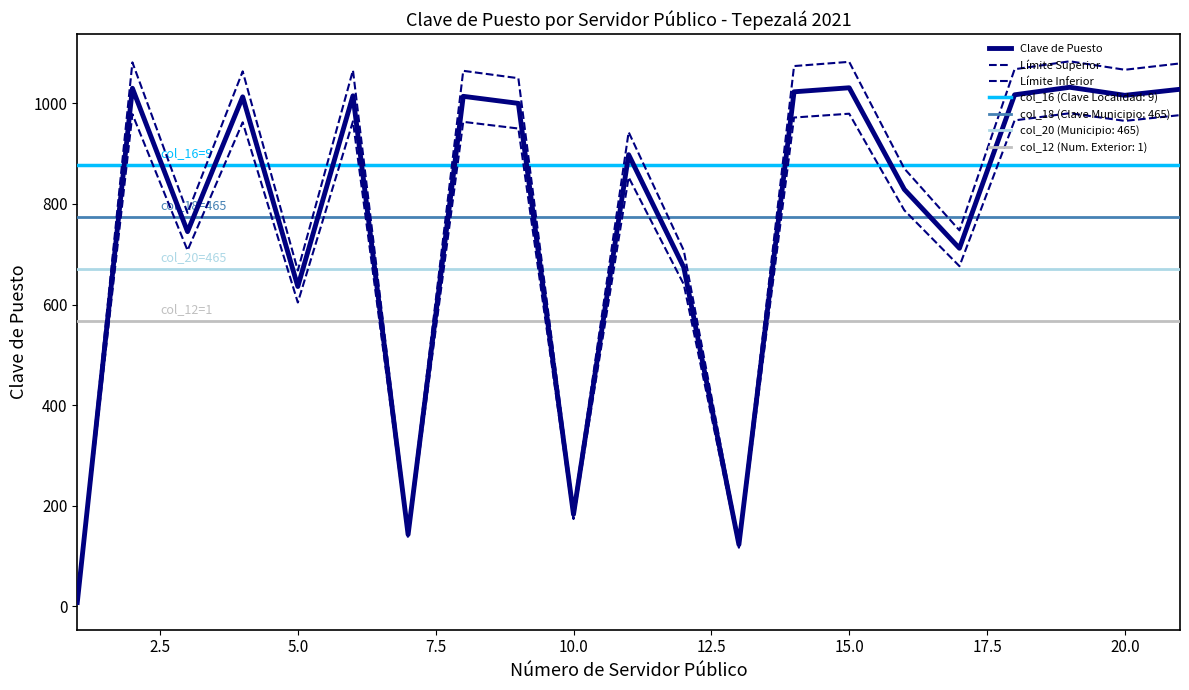

Does the chart have visible grid lines?

No